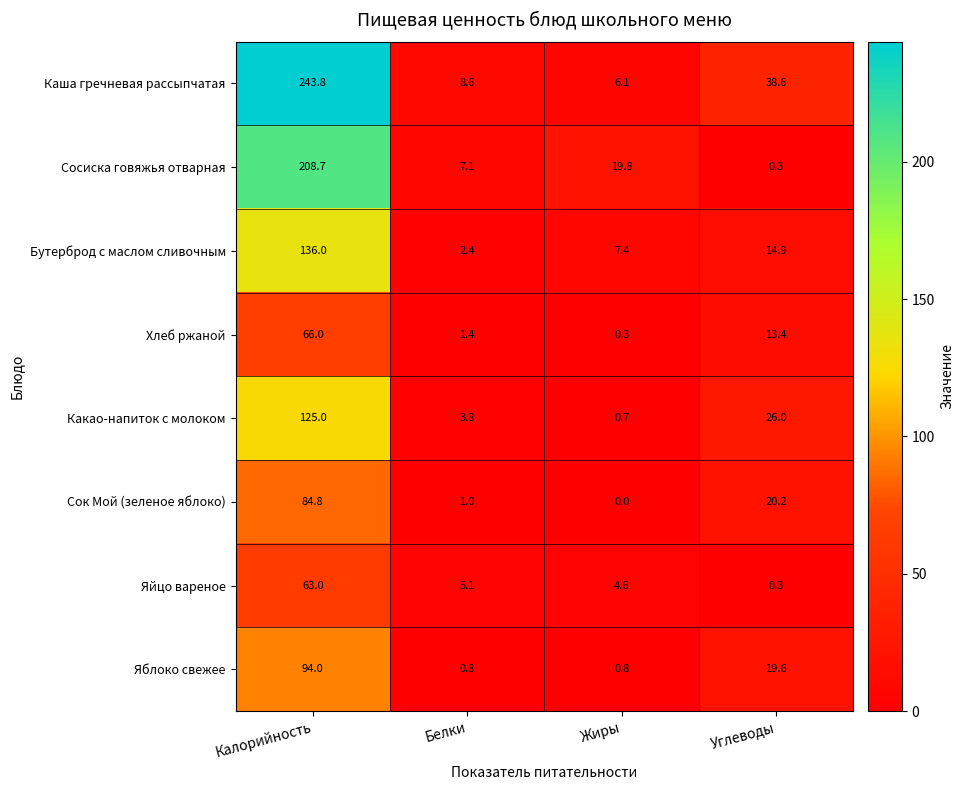

The value of Сок Мой (зеленое яблоко) at Углеводы is 20.2. True or false?

True